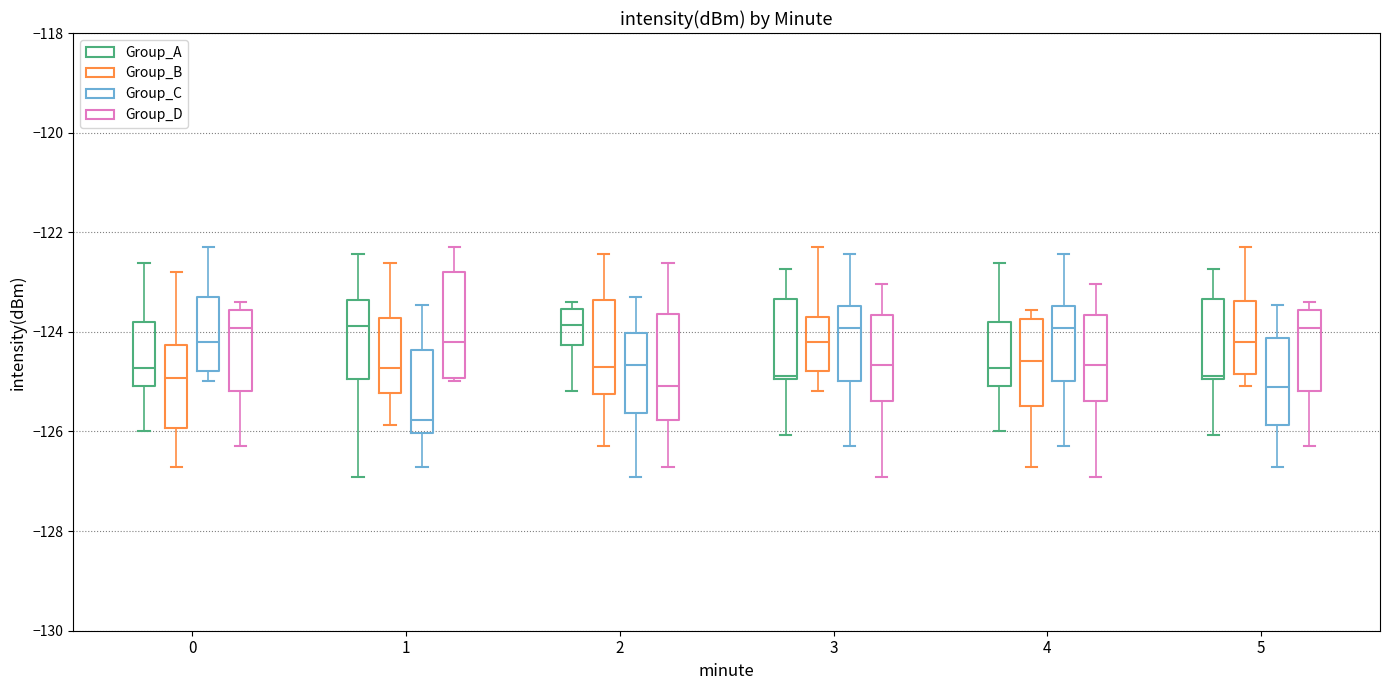

Reading left to right, transcribe this box plot: for each box, give where its median line is, the range the box spans, and where its two whiskers end, as read against the y-axis. The values are not printed on the chart, so give them approximately, as read against the axis.

0 (Group_A): median -124.8, box -125.0 to -123.8, whiskers -126.0 to -122.6
0 (Group_B): median -125.0, box -126.0 to -124.2, whiskers -126.8 to -122.8
0 (Group_C): median -124.2, box -124.8 to -123.4, whiskers -125.0 to -122.2
0 (Group_D): median -124.0, box -125.2 to -123.6, whiskers -126.2 to -123.4
1 (Group_A): median -123.8, box -125.0 to -123.4, whiskers -127.0 to -122.4
1 (Group_B): median -124.8, box -125.2 to -123.8, whiskers -125.8 to -122.6
1 (Group_C): median -125.8, box -126.0 to -124.4, whiskers -126.8 to -123.4
1 (Group_D): median -124.2, box -125.0 to -122.8, whiskers -125.0 to -122.2
2 (Group_A): median -123.8, box -124.2 to -123.6, whiskers -125.2 to -123.4
2 (Group_B): median -124.8, box -125.2 to -123.4, whiskers -126.2 to -122.4
2 (Group_C): median -124.6, box -125.6 to -124.0, whiskers -127.0 to -123.4
2 (Group_D): median -125.0, box -125.8 to -123.6, whiskers -126.8 to -122.6
3 (Group_A): median -124.8, box -125.0 to -123.4, whiskers -126.0 to -122.8
3 (Group_B): median -124.2, box -124.8 to -123.8, whiskers -125.2 to -122.2
3 (Group_C): median -124.0, box -125.0 to -123.4, whiskers -126.2 to -122.4
3 (Group_D): median -124.6, box -125.4 to -123.6, whiskers -127.0 to -123.0
4 (Group_A): median -124.8, box -125.0 to -123.8, whiskers -126.0 to -122.6
4 (Group_B): median -124.6, box -125.4 to -123.8, whiskers -126.8 to -123.6
4 (Group_C): median -124.0, box -125.0 to -123.4, whiskers -126.2 to -122.4
4 (Group_D): median -124.6, box -125.4 to -123.6, whiskers -127.0 to -123.0
5 (Group_A): median -124.8, box -125.0 to -123.4, whiskers -126.0 to -122.8
5 (Group_B): median -124.2, box -124.8 to -123.4, whiskers -125.0 to -122.2
5 (Group_C): median -125.2, box -125.8 to -124.2, whiskers -126.8 to -123.4
5 (Group_D): median -124.0, box -125.2 to -123.6, whiskers -126.2 to -123.4